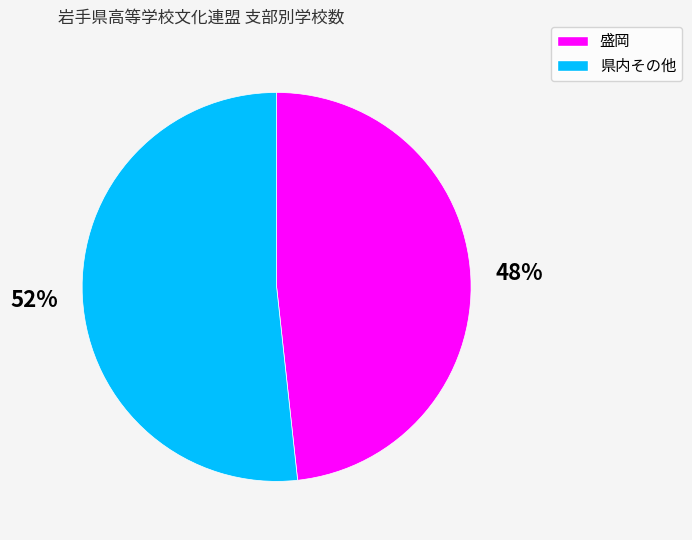

Which slice is the smallest?

盛岡